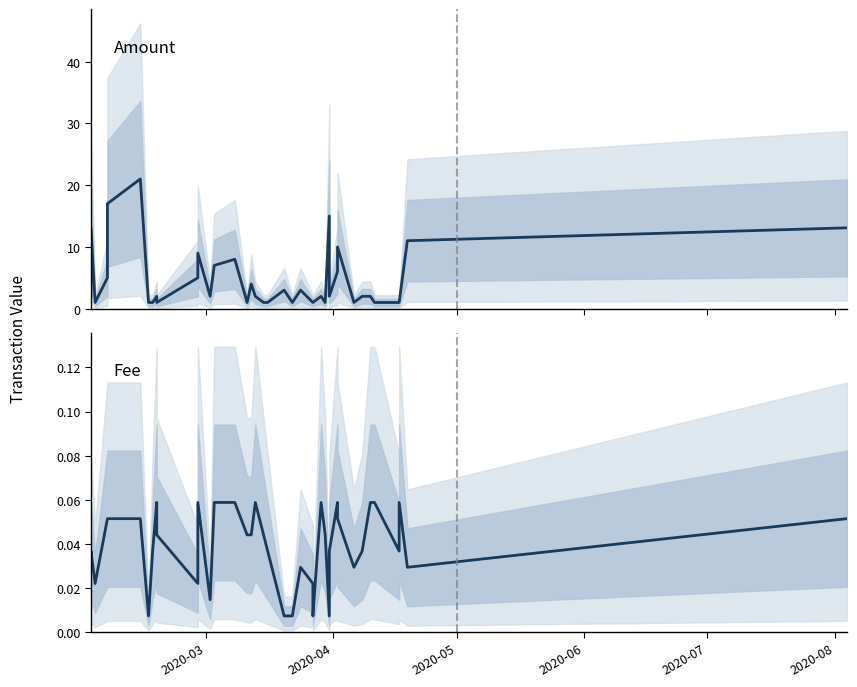

Count the Fee values in the range 0 to 1.

40